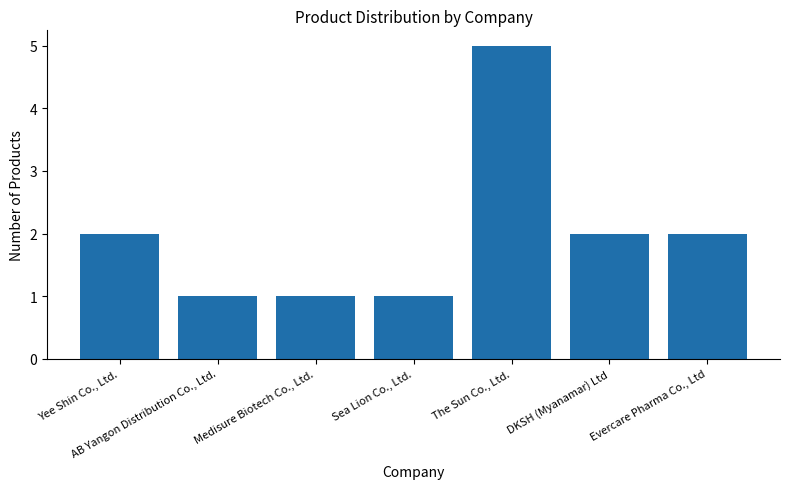

What is the approximate value at Sea Lion Co., Ltd.?

1